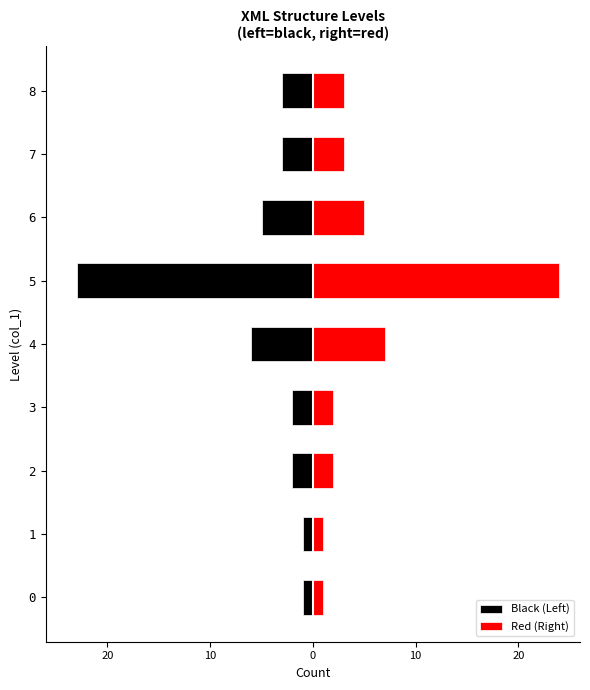

Which series has the largest range (max minus min)?

Red (Right)